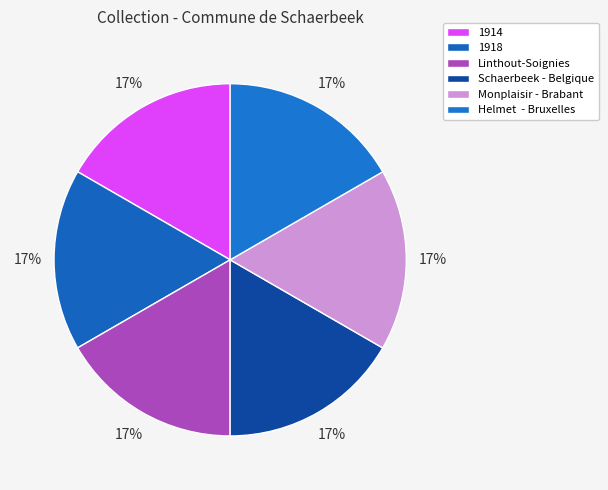

True or false: 1914 accounts for 2% of the total.

False